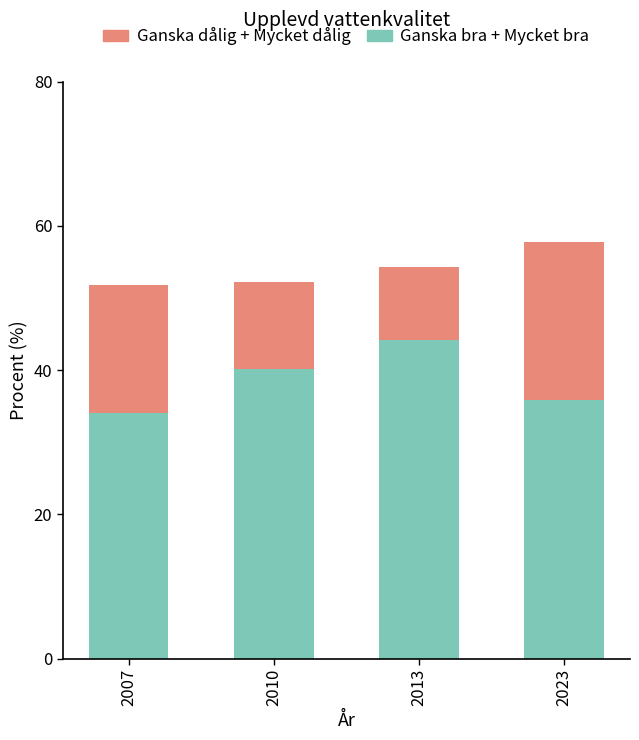

Rank the categories by Ganska bra + Mycket bra value from highest to lowest.

2013, 2010, 2023, 2007